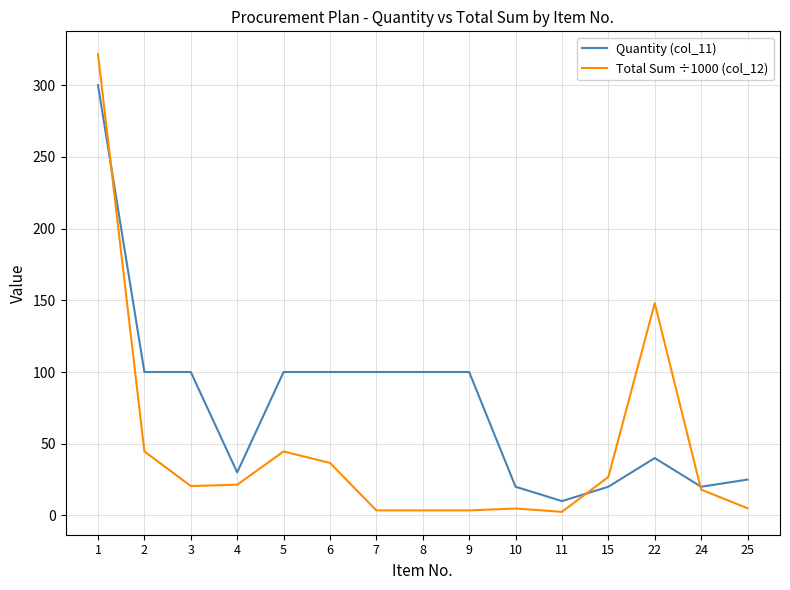

What is the average value of the Total Sum ÷1000 (col_12) series?

47.0